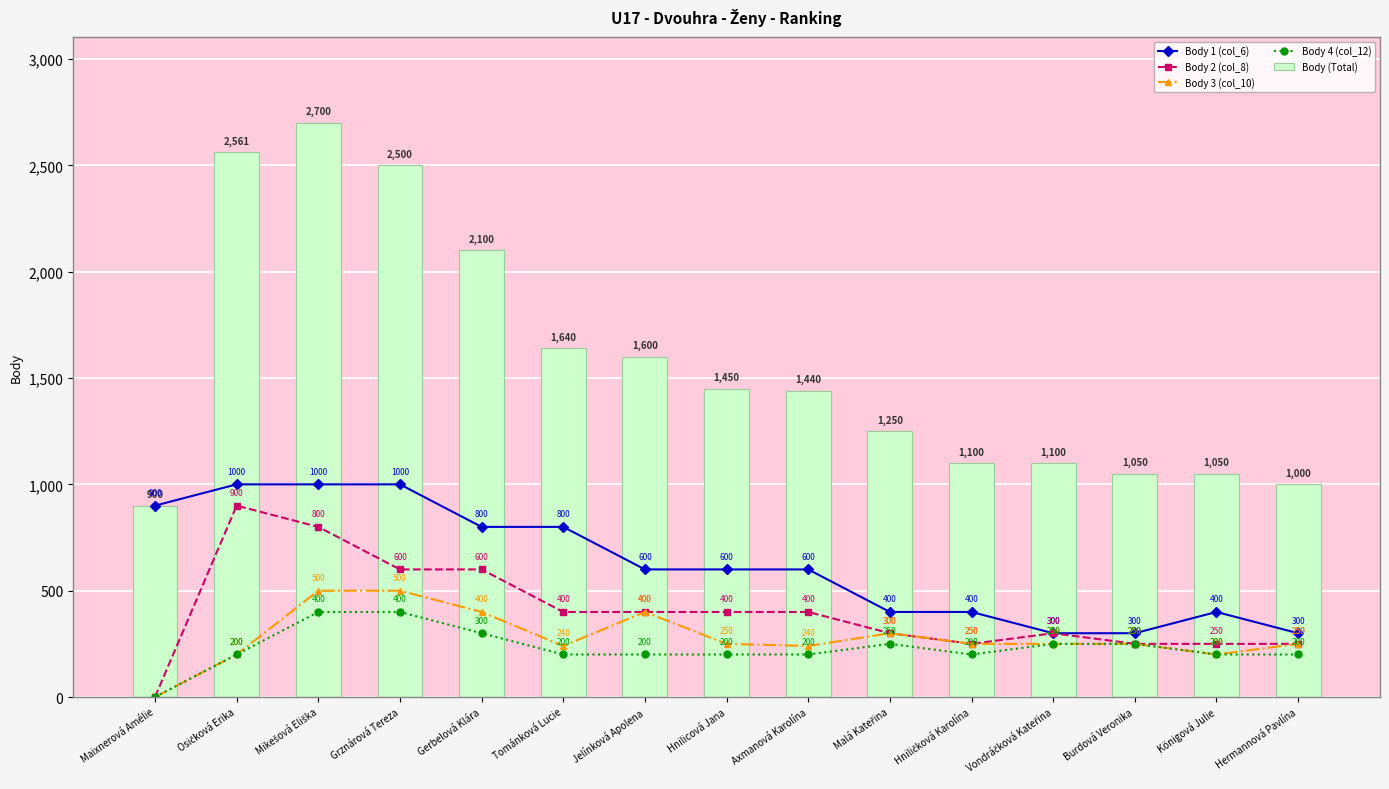

Reading right to left, transcribe all the data shown in this chart.

Body 1 (col_6): 300	400	300	300	400	400	600	600	600	800	800	1000	1000	1000	900
Body 2 (col_8): 250	250	250	300	250	300	400	400	400	400	600	600	800	900	0
Body 3 (col_10): 250	200	250	250	250	300	240	250	400	240	400	500	500	200	0
Body 4 (col_12): 200	200	250	250	200	250	200	200	200	200	300	400	400	200	0
Body (Total): 1000	1050	1050	1100	1100	1250	1440	1450	1600	1640	2100	2500	2700	2561	900